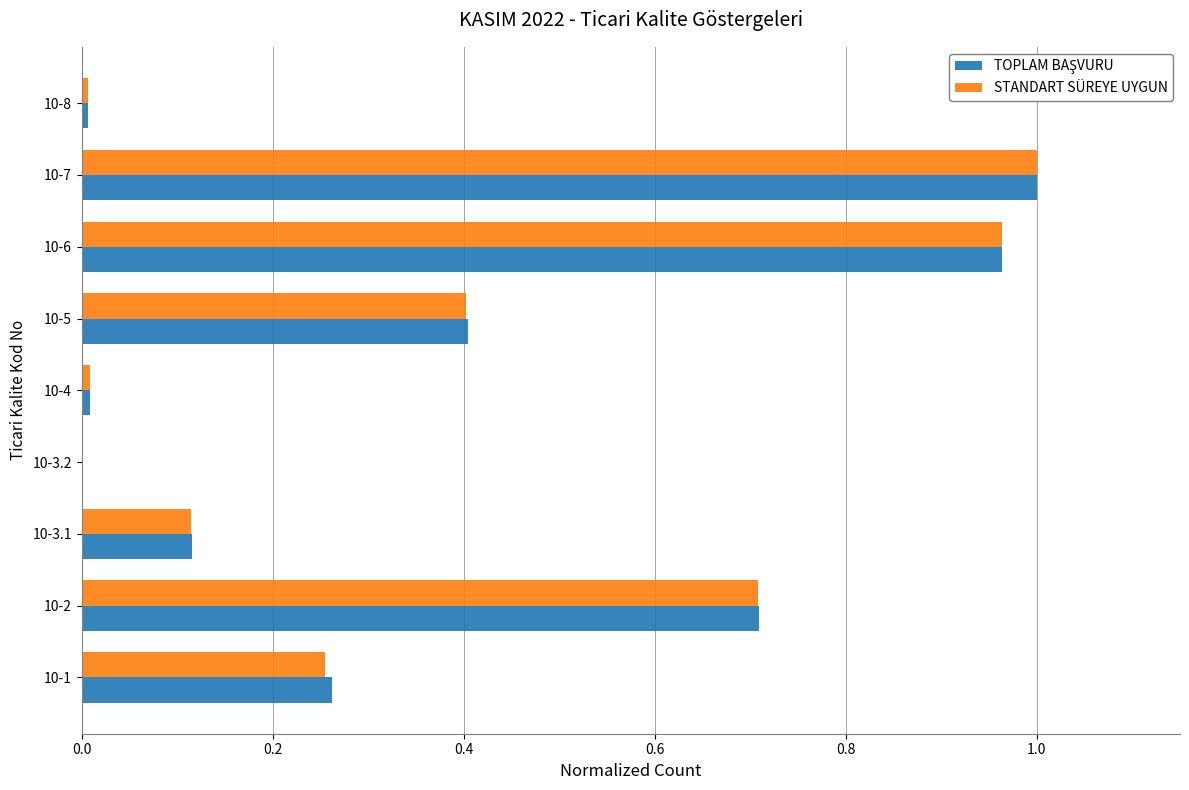

At which category is the sum across all series the highest?

10-7